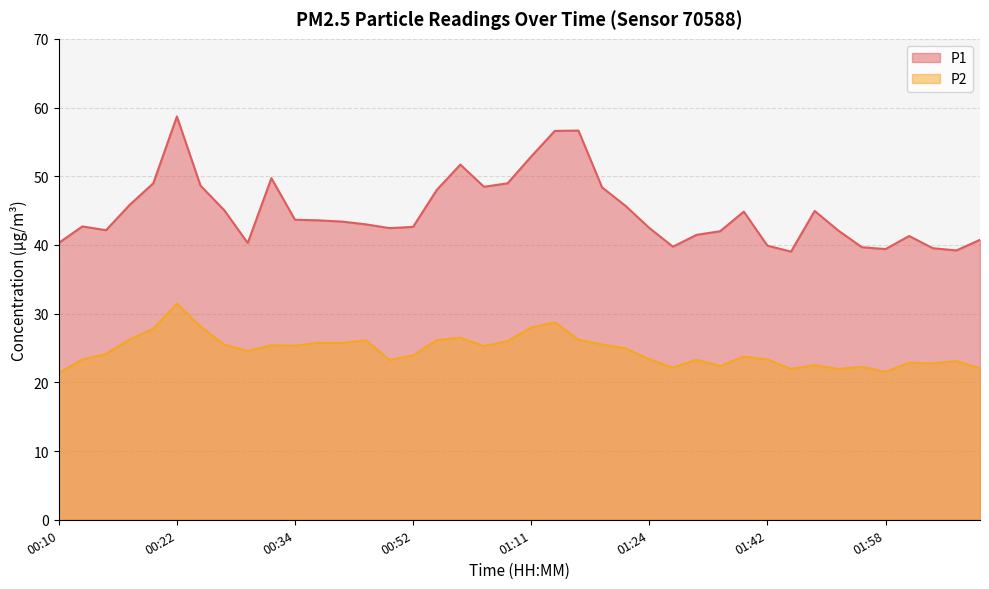

How many values in the P1 series exceed 43?

20